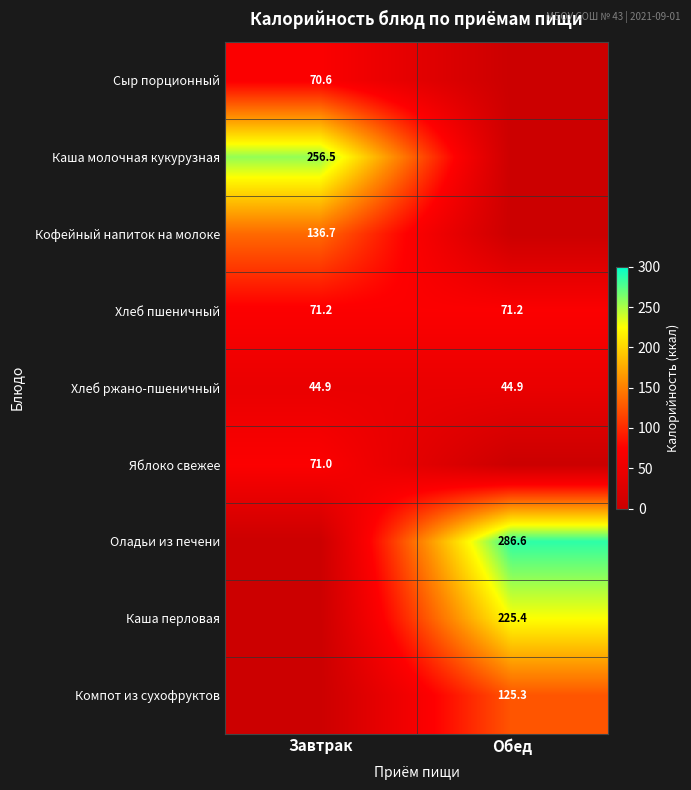

Is the value of Сыр порционный at Завтрак greater than the value of Кофейный напиток на молоке at Завтрак?

No